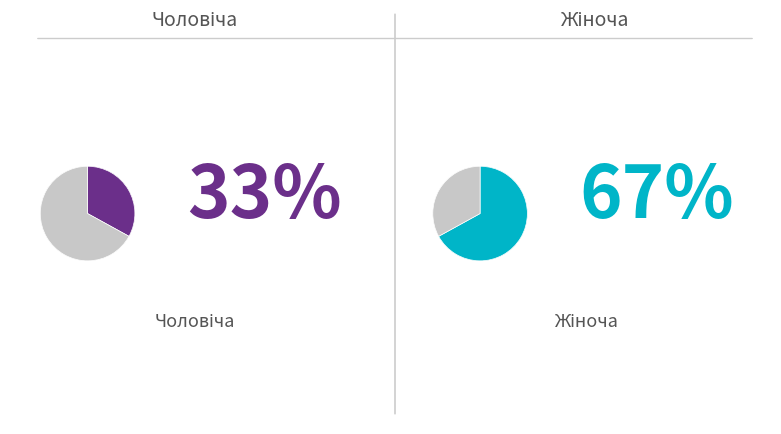

Is it true that Чоловіча is 33% of the pie?

True